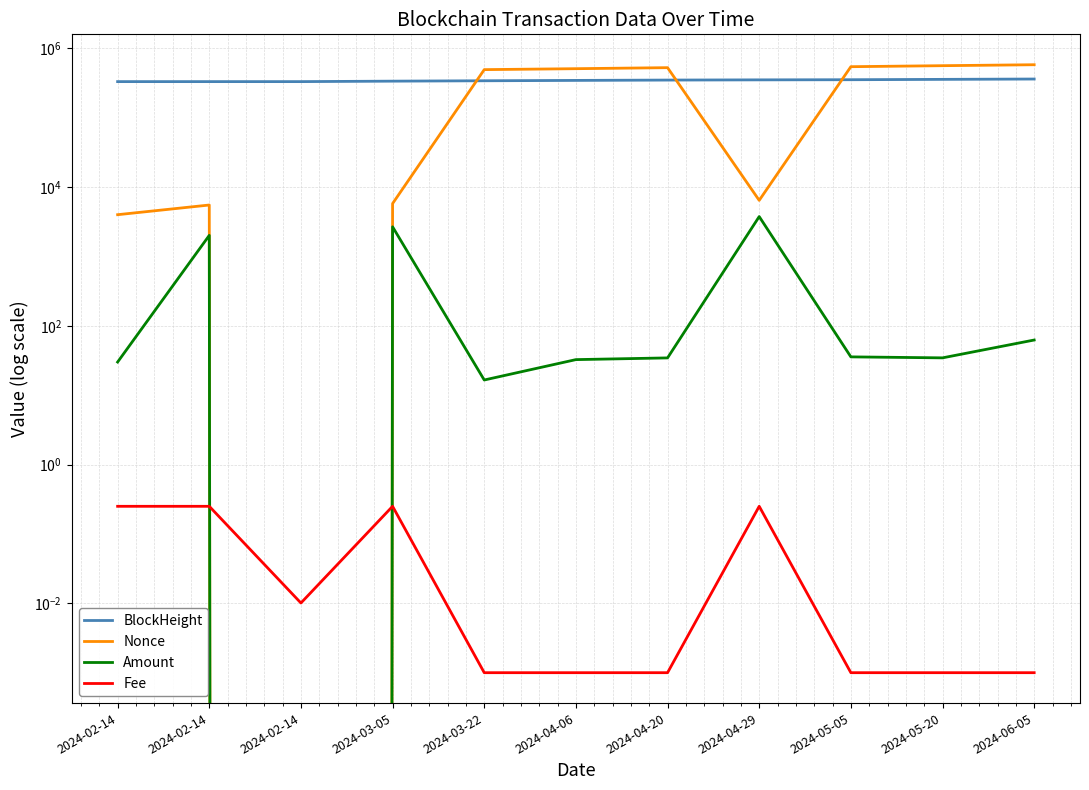

True or false: Fee has a value of 0.4 at 2024-02-14.

False